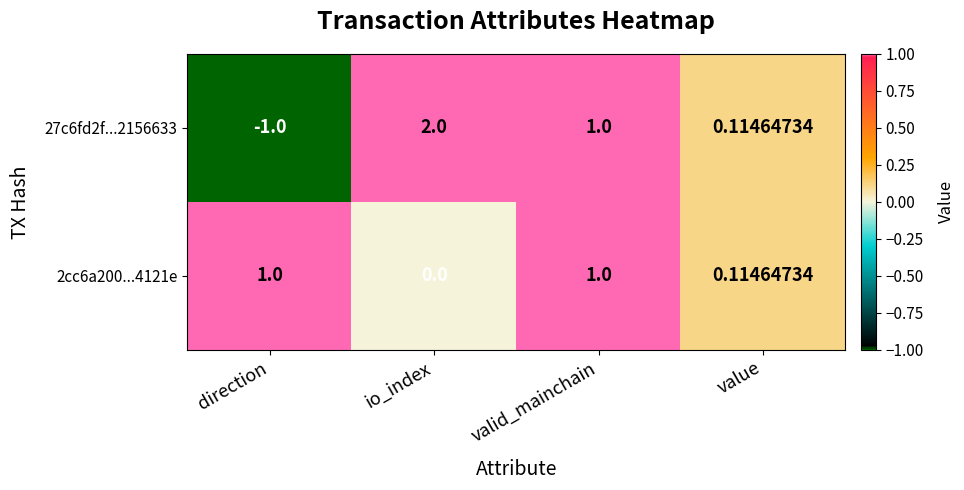

How many positive values does the 2cc6a200...4121e series have?

3